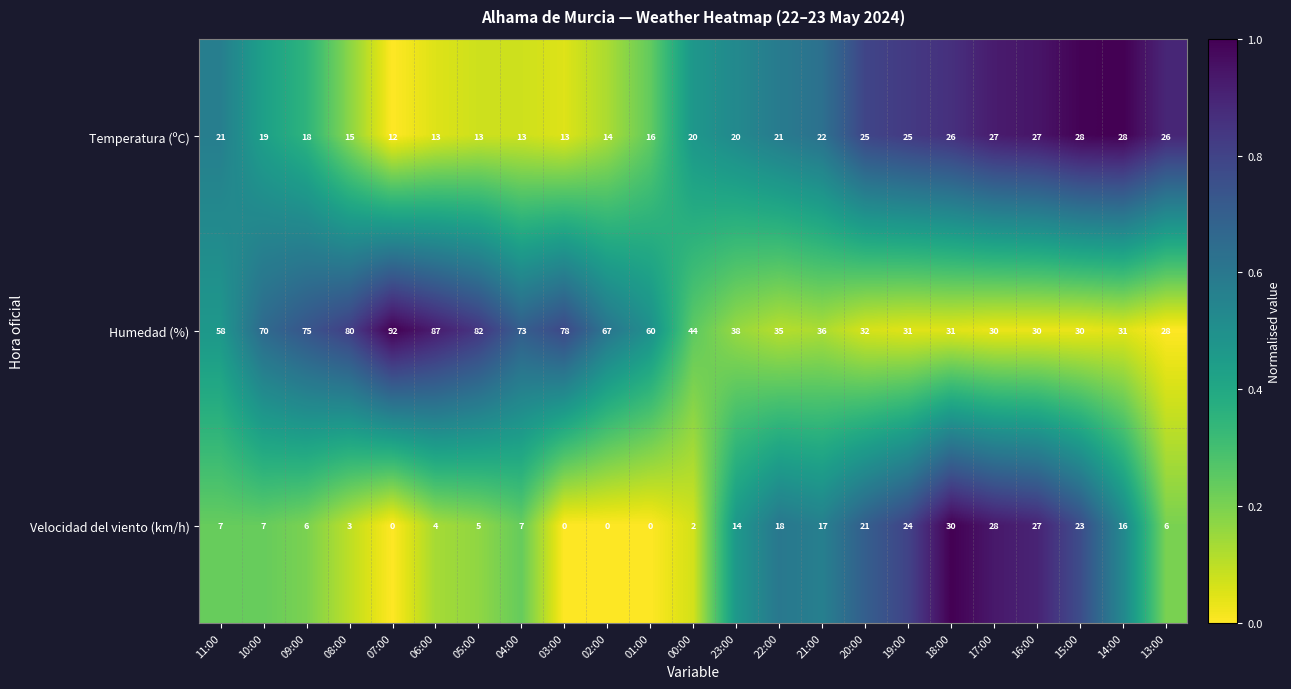

At 14:00, list the series in order from largest to smallest.

Humedad (%), Temperatura (ºC), Velocidad del viento (km/h)